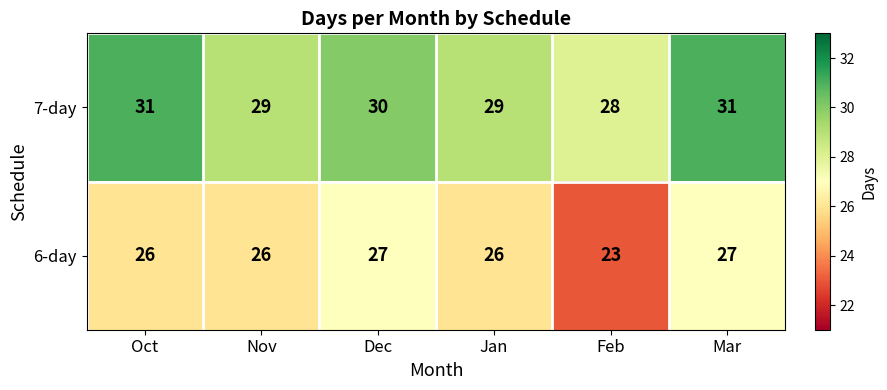

Rank the series at Mar from lowest to highest value.

6-day, 7-day